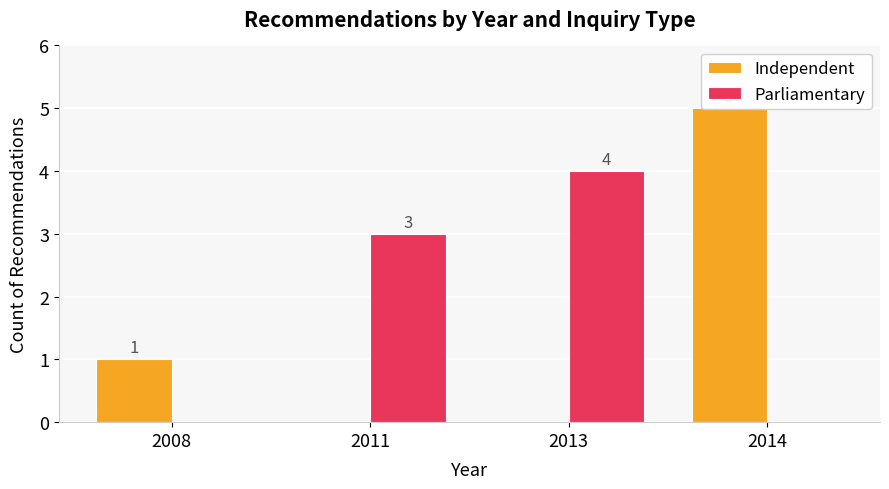

Rank the series by their maximum value, from lowest to highest.

Parliamentary, Independent